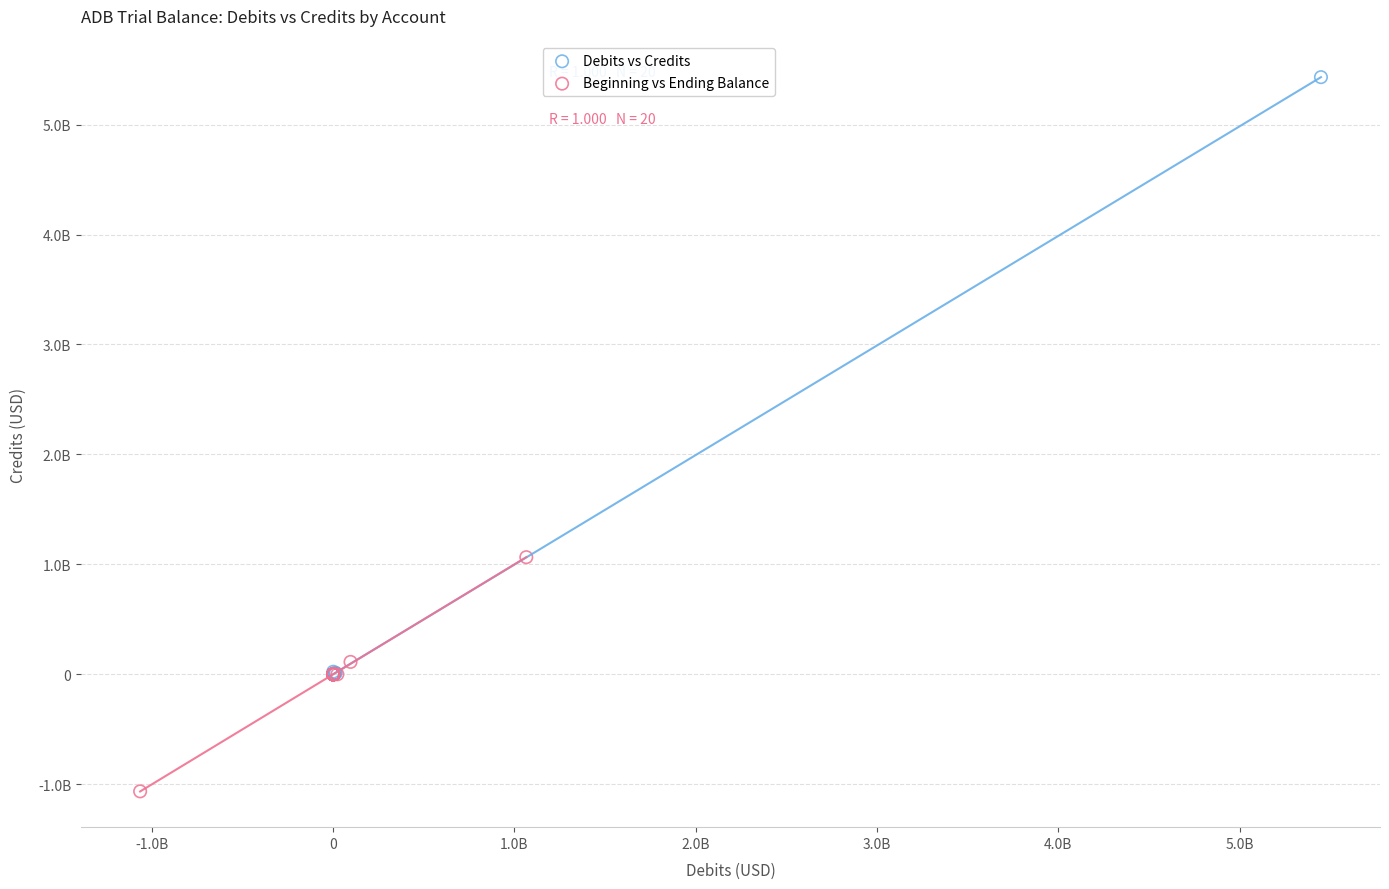

What are all the series names shown in the legend?

Debits vs Credits, Beginning vs Ending Balance